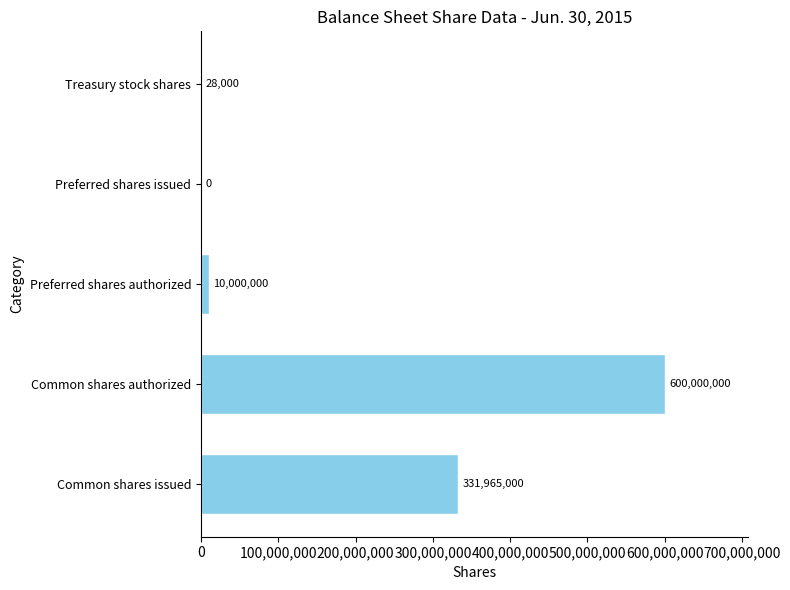

How many series are shown in this chart?

1